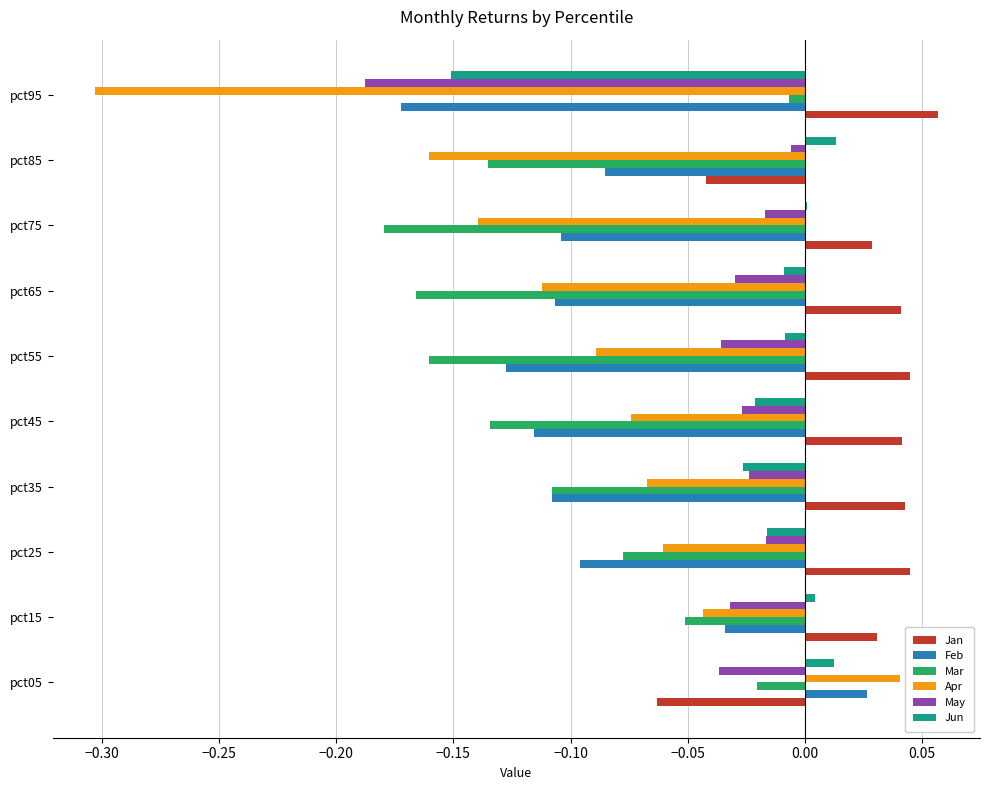

At which category is the sum across all series the highest?

pct05